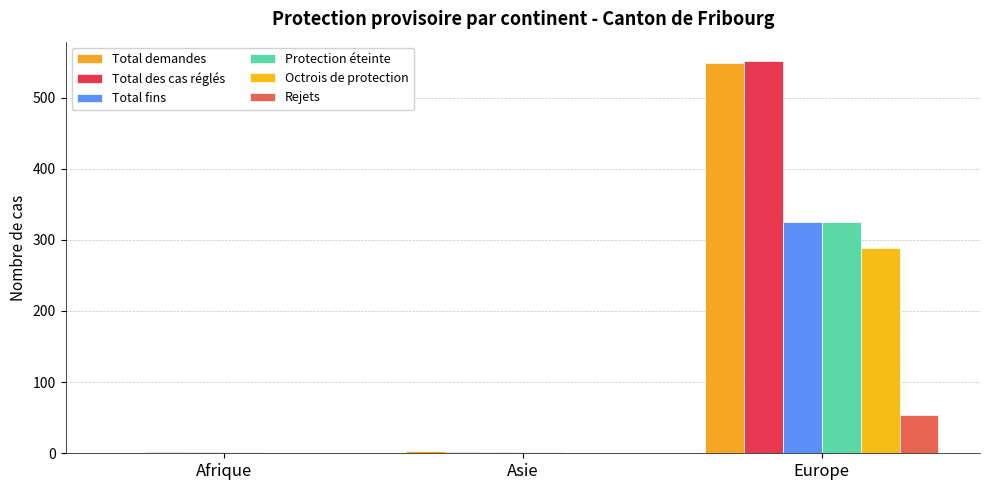

Which series changed the most between Afrique and Europe?

Total des cas réglés